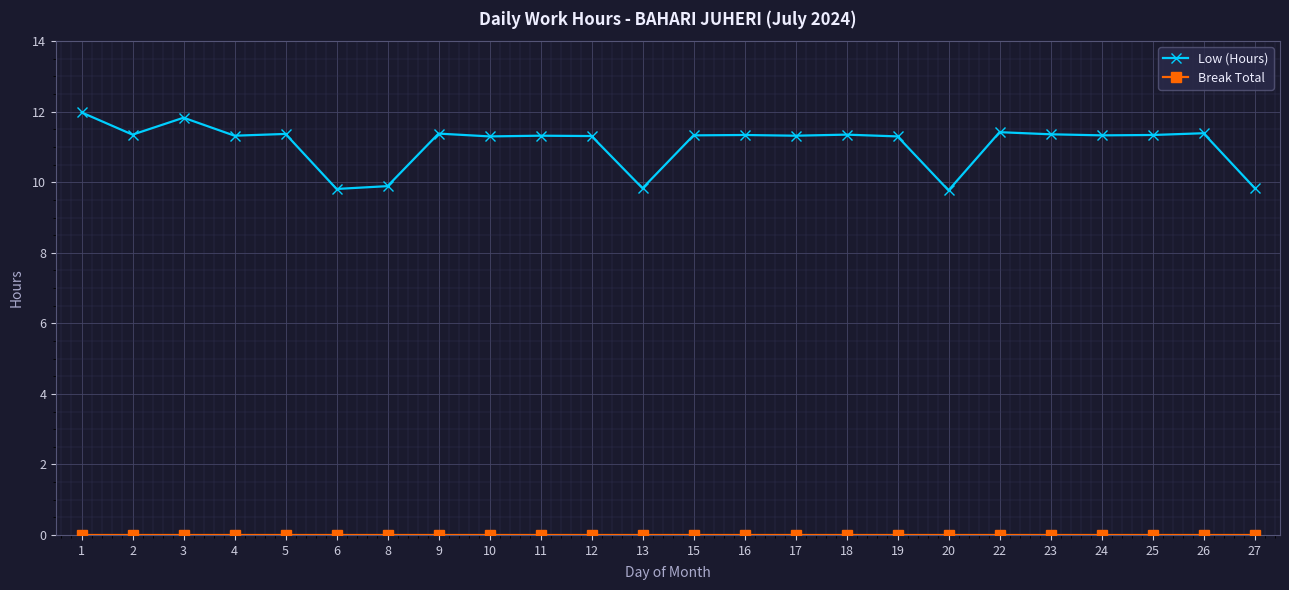

How many categories are shown in the chart?

24